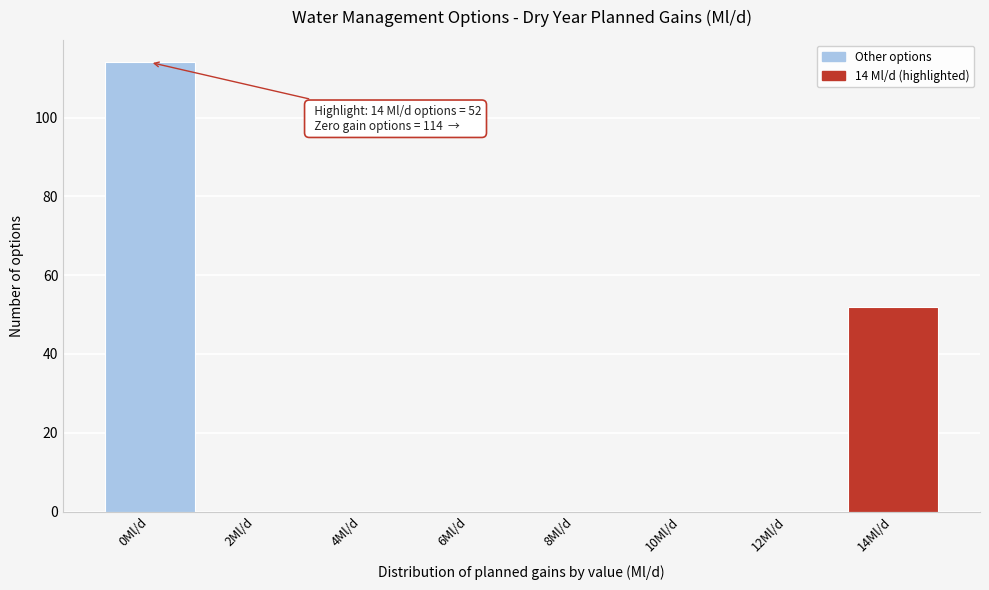

Reading left to right, what are all the values shown in this chart?

0Ml/d=114	2Ml/d=0	4Ml/d=0	6Ml/d=0	8Ml/d=0	10Ml/d=0	12Ml/d=0	14Ml/d=52